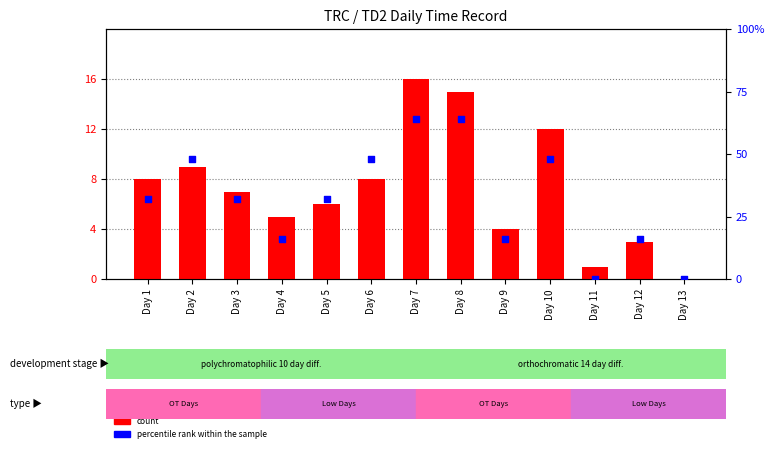

Which series has the largest total across all categories?

count